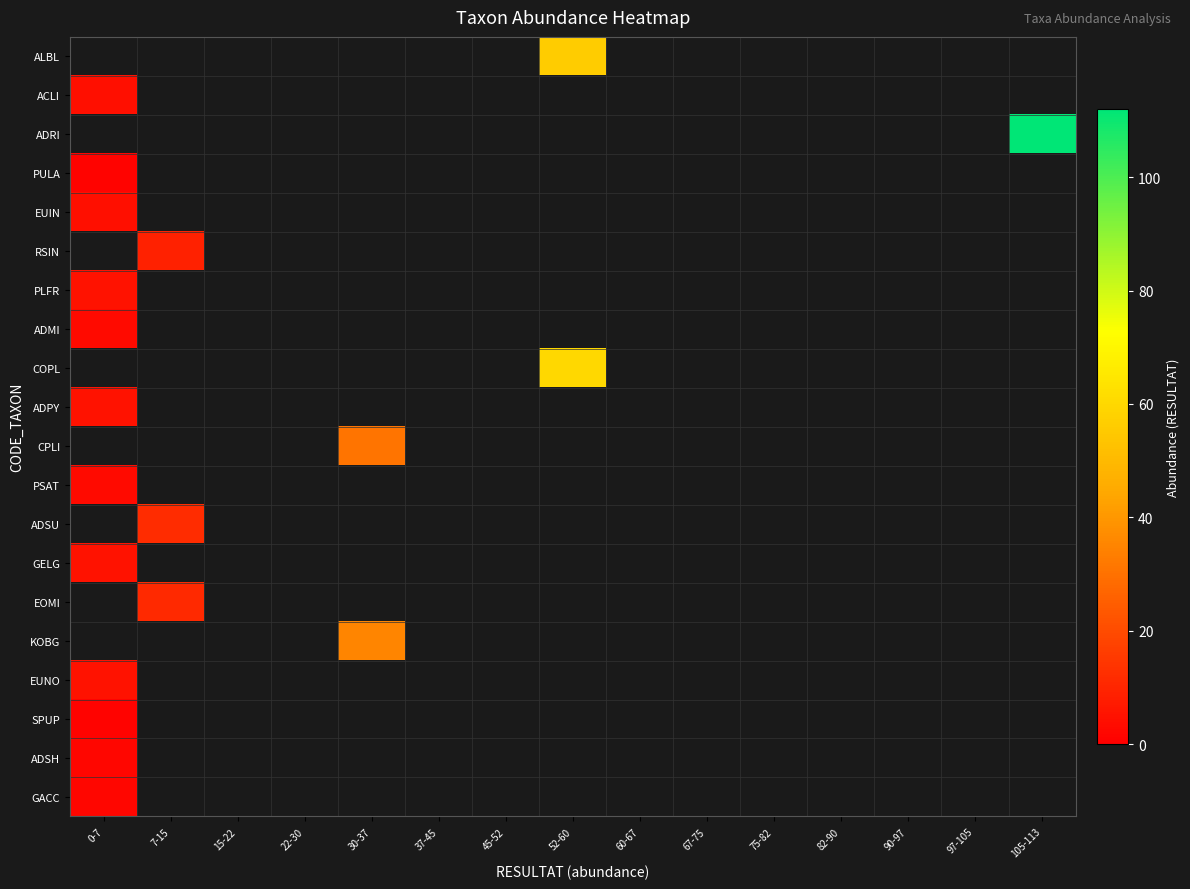

Which label corresponds to the largest value in the chart?

105-113